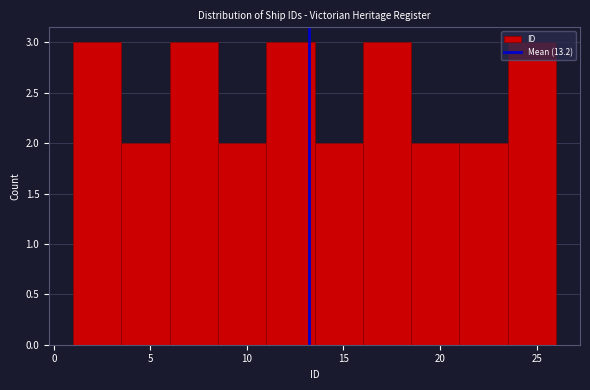

How tall is the bar that spans 21.0 to 23.5 on the x-axis? The values are not printed on the chart, so give them approximately, as read against the axis.

2